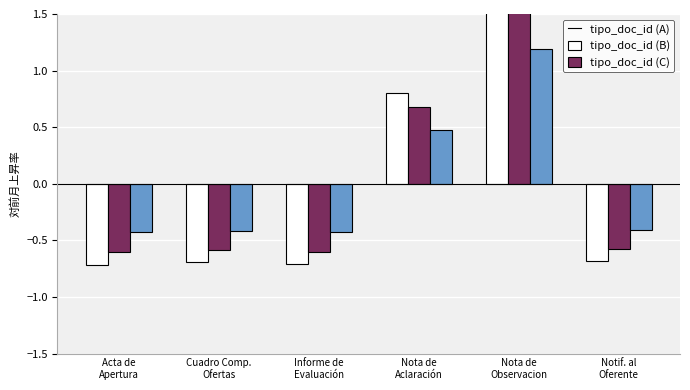

What is the label of the 6th bar from the right?

Acta de
Apertura